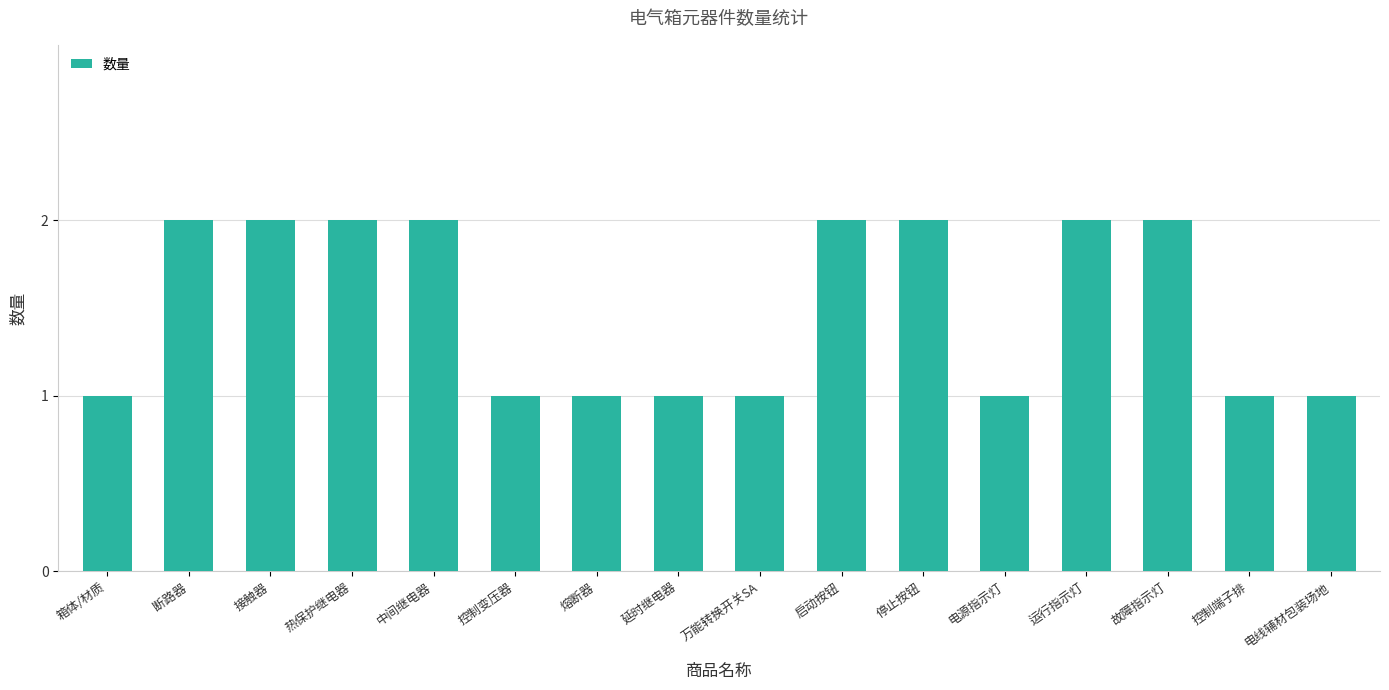

Reading left to right, what are all the values shown in this chart?

箱体/材质=1	断路器=2	接触器=2	热保护继电器=2	中间继电器=2	控制变压器=1	熔断器=1	延时继电器=1	万能转换开关SA=1	启动按钮=2	停止按钮=2	电源指示灯=1	运行指示灯=2	故障指示灯=2	控制端子排=1	电线辅材包装场地=1